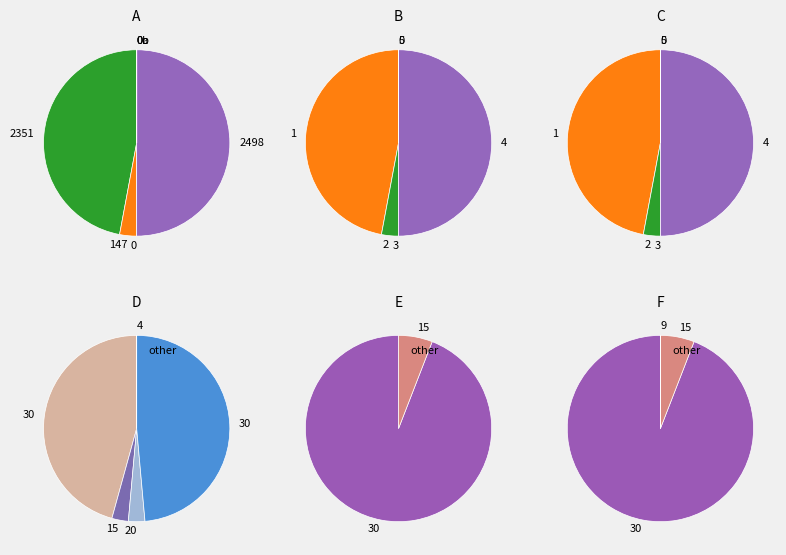

How many slices are in this pie chart?

4